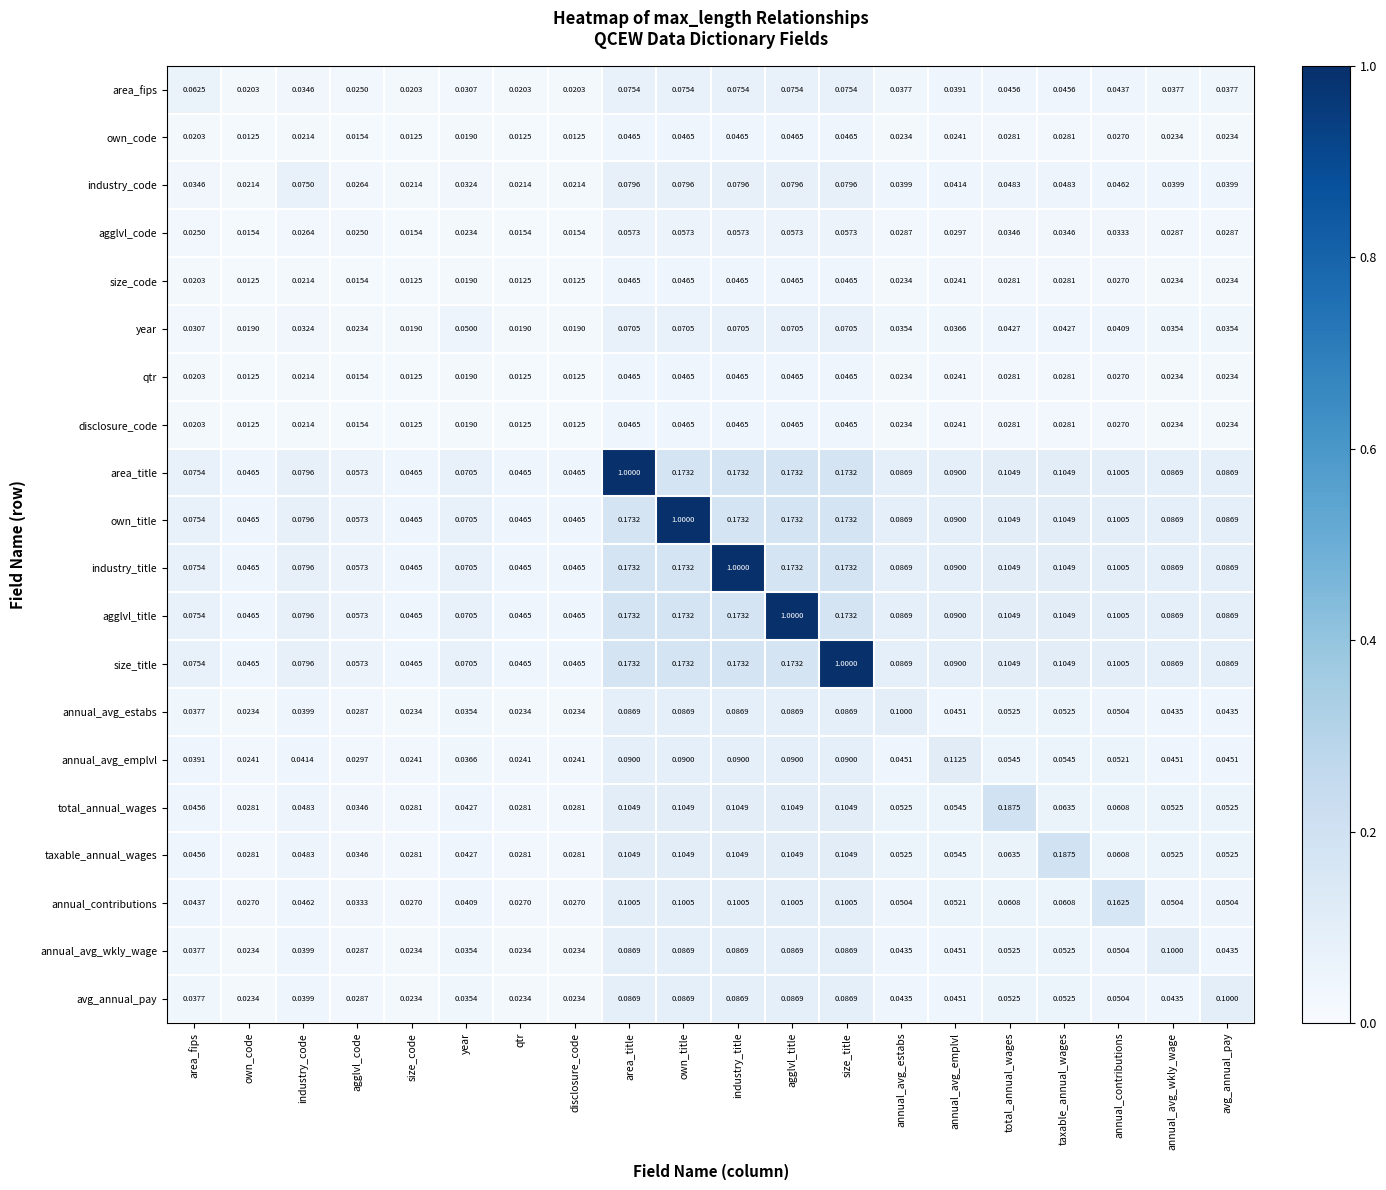

Which series changed the most between year and size_title?

size_title